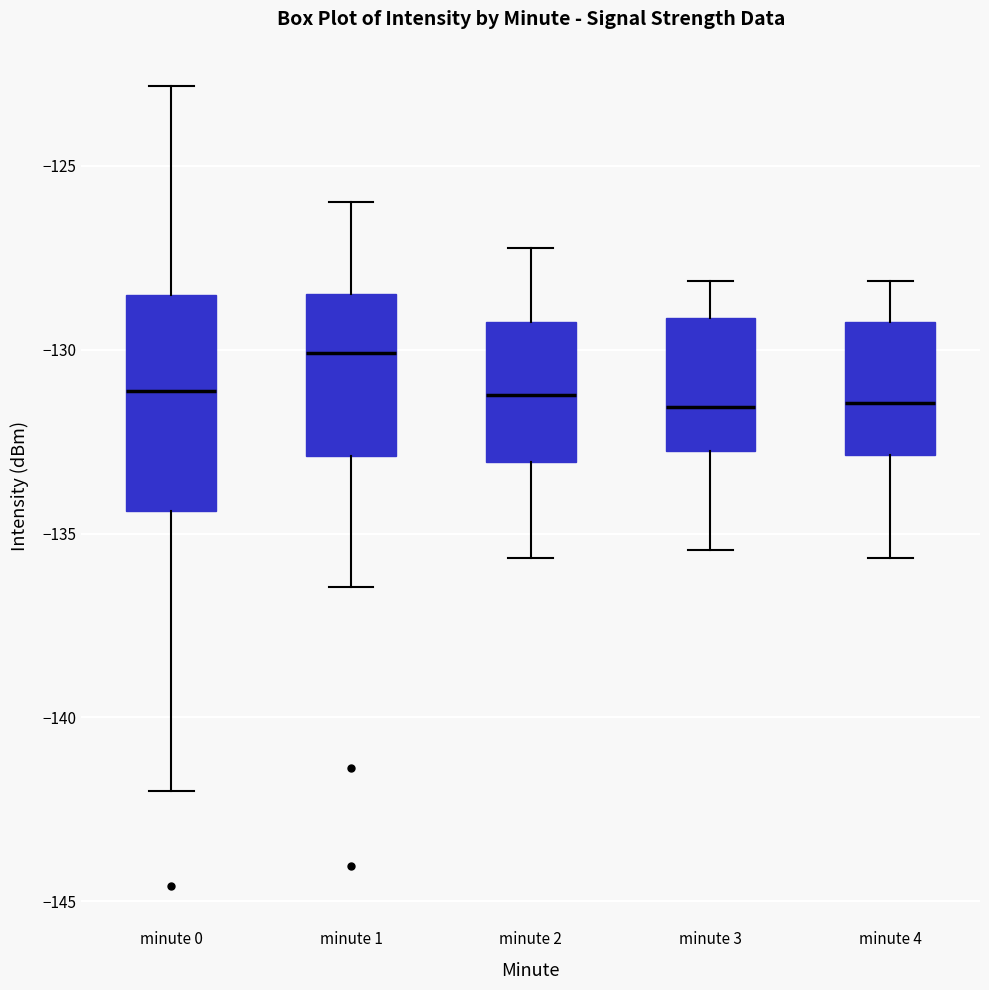

Reading left to right, read every box against the y-axis: the position of its median line, the range the box covers, and the ends of its whiskers. The values are not printed on the chart, so give them approximately, as read against the axis.

minute 0: median -131.0, box -134.5 to -128.5, whiskers -142.0 to -123.0
minute 1: median -130.0, box -133.0 to -128.5, whiskers -136.5 to -126.0
minute 2: median -131.0, box -133.0 to -129.5, whiskers -135.5 to -127.0
minute 3: median -131.5, box -133.0 to -129.0, whiskers -135.5 to -128.0
minute 4: median -131.5, box -133.0 to -129.5, whiskers -135.5 to -128.0